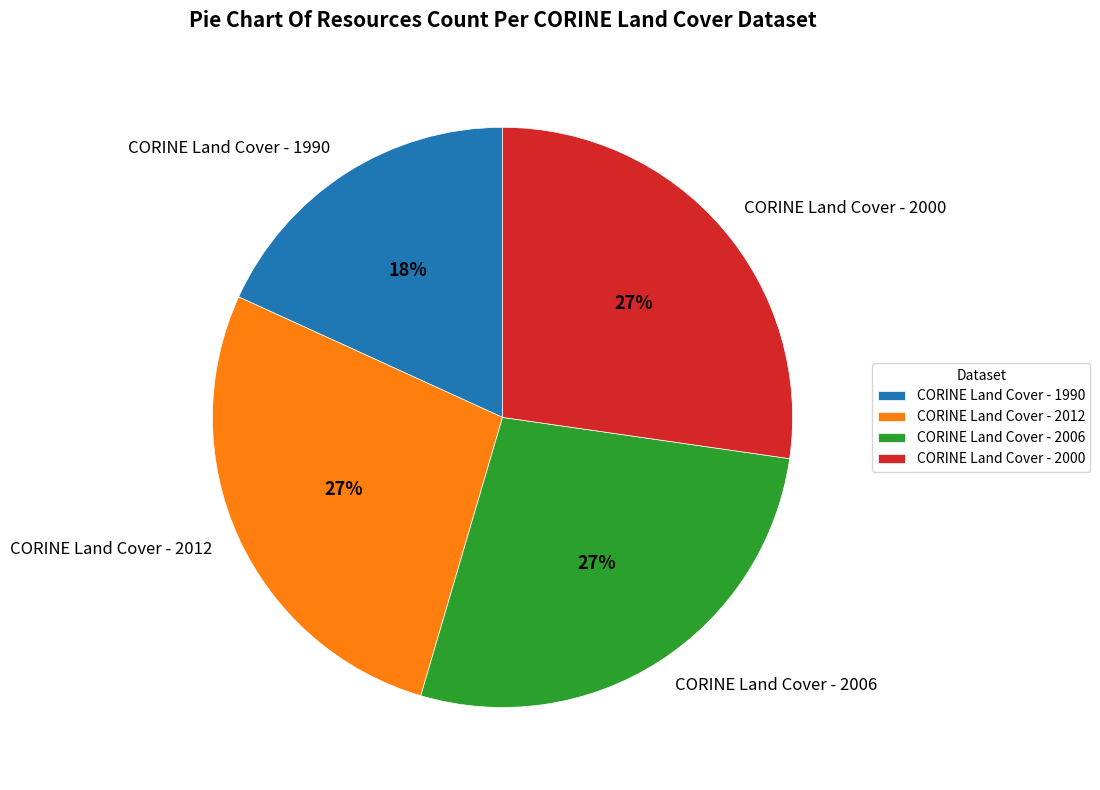

To the nearest percent, what is the difference between the largest and smallest slice percentages?

9%